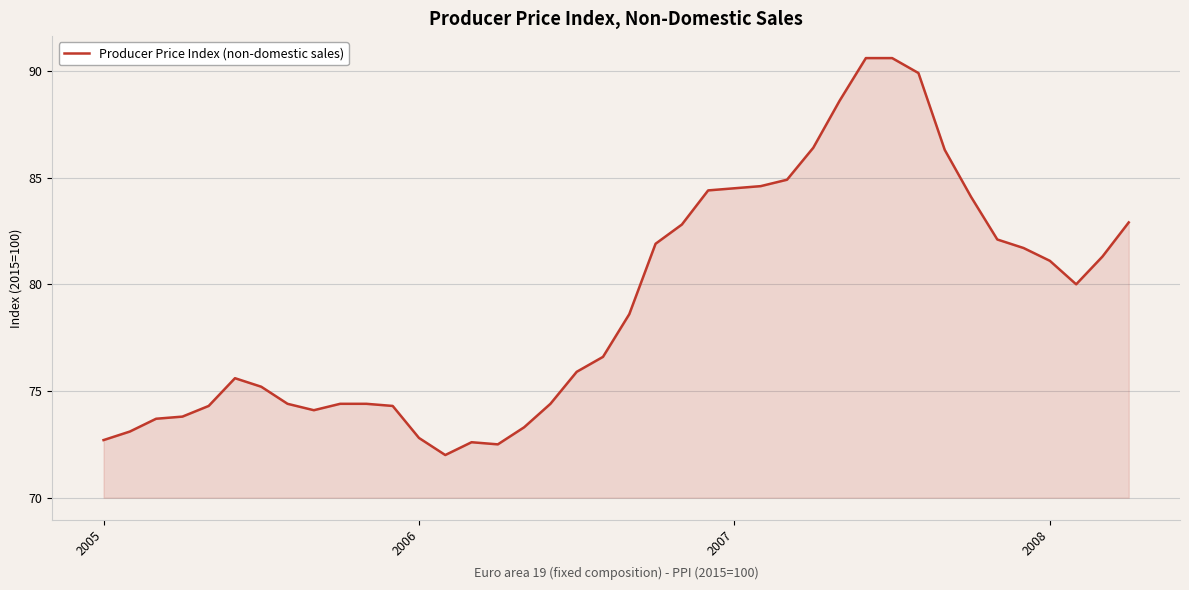

What is the maximum value shown in the chart?

90.6